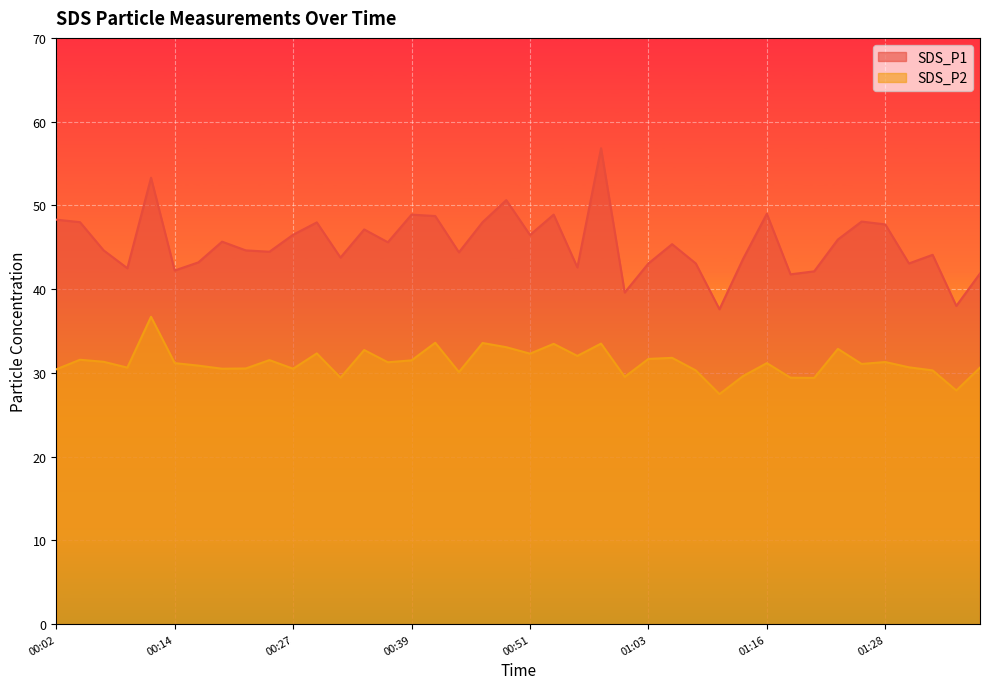

How many data points in SDS_P2 are above 31?

22